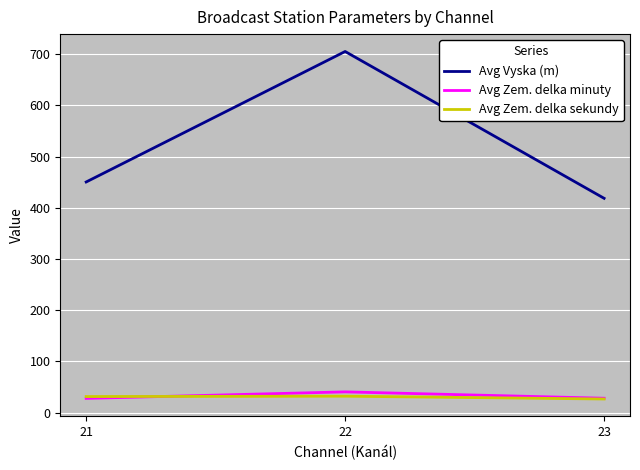

Count the number of categories in the chart.

3